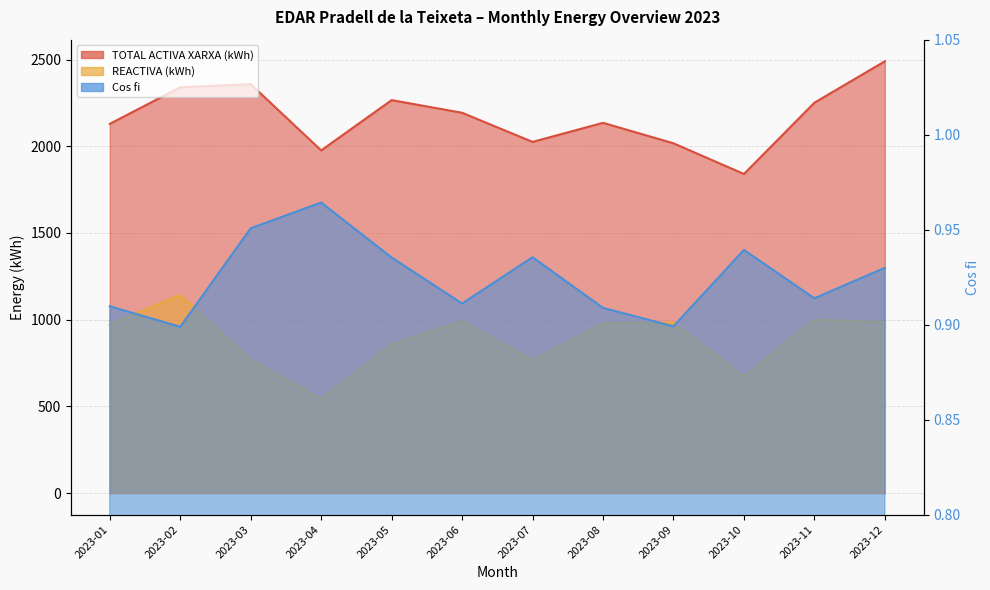

Which label corresponds to the smallest value in the chart?

2023-02